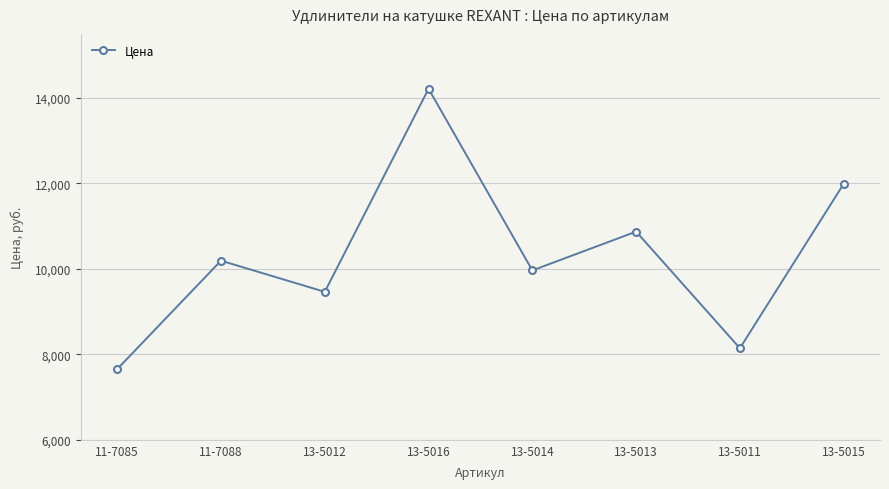

Rank the categories by value from highest to lowest.

13-5016, 13-5015, 13-5013, 11-7088, 13-5014, 13-5012, 13-5011, 11-7085